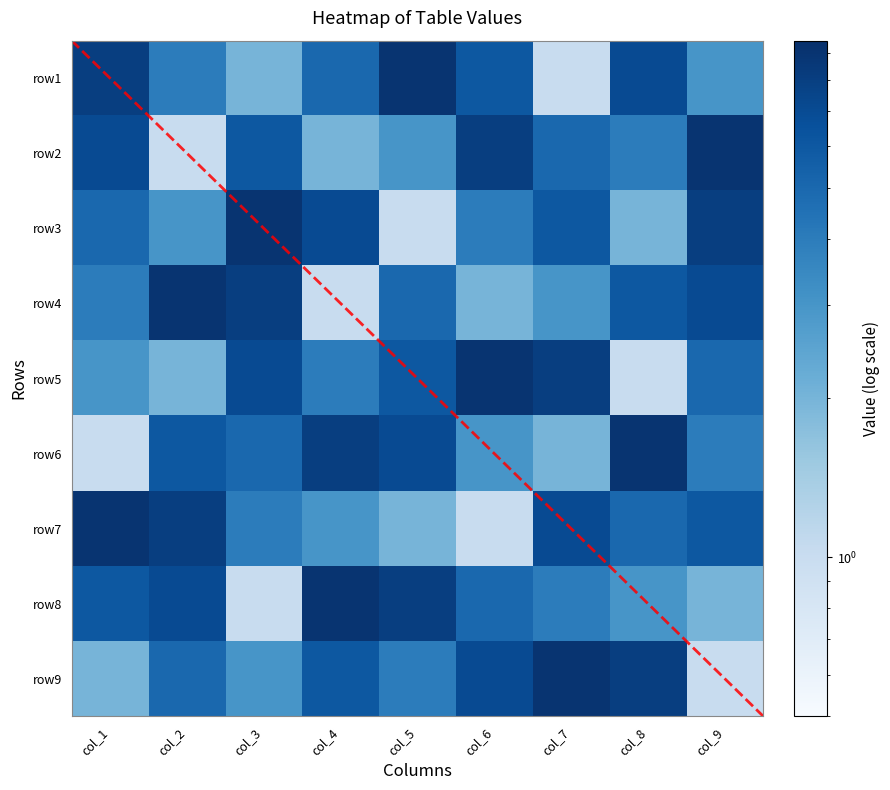

What value does the row4 series have at col_1?

4